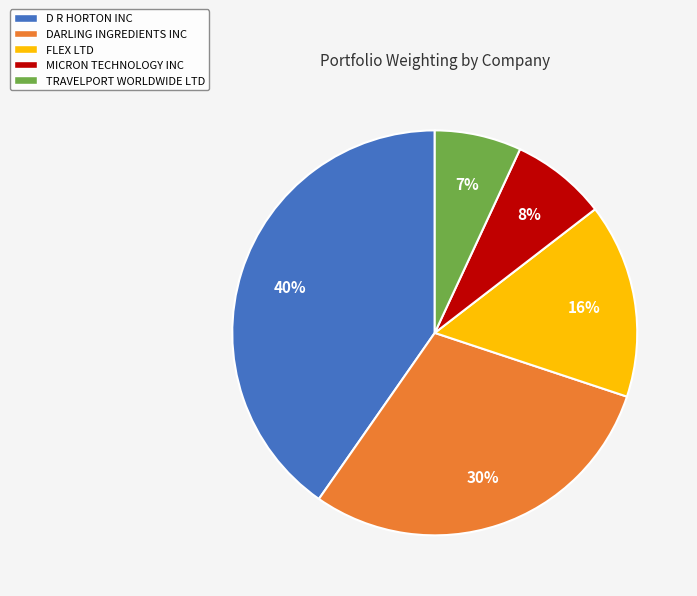

Does MICRON TECHNOLOGY INC account for over 50% of the chart?

No